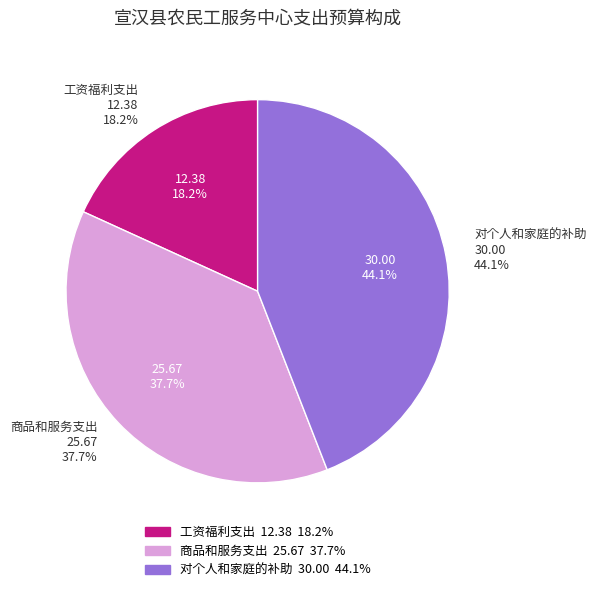

To the nearest percent, what is the difference between the largest and smallest slice percentages?

26%